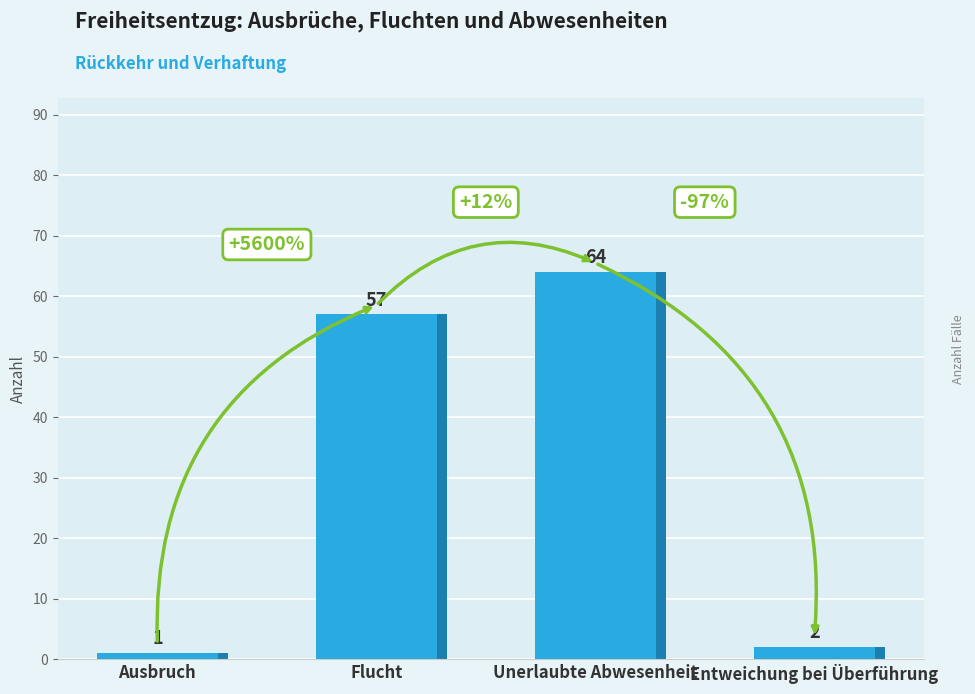

What is the difference between the maximum and minimum values?

63